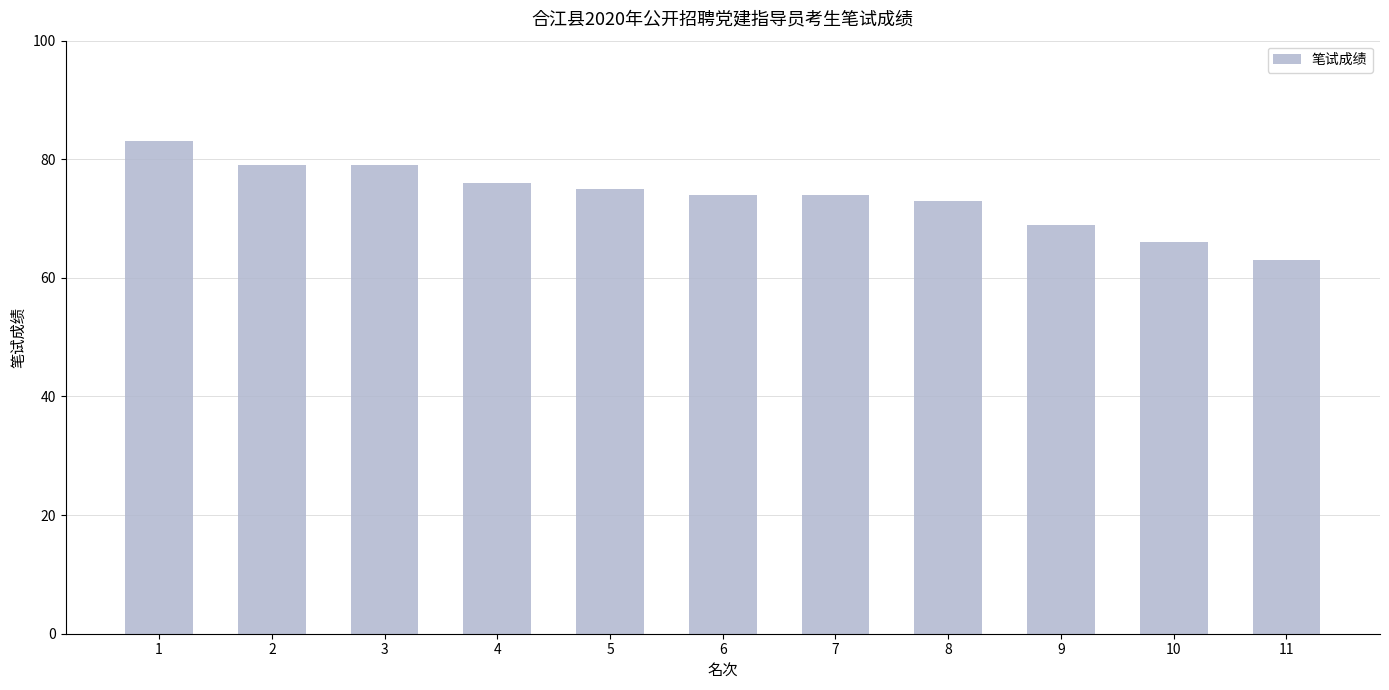

What is the average value?

74